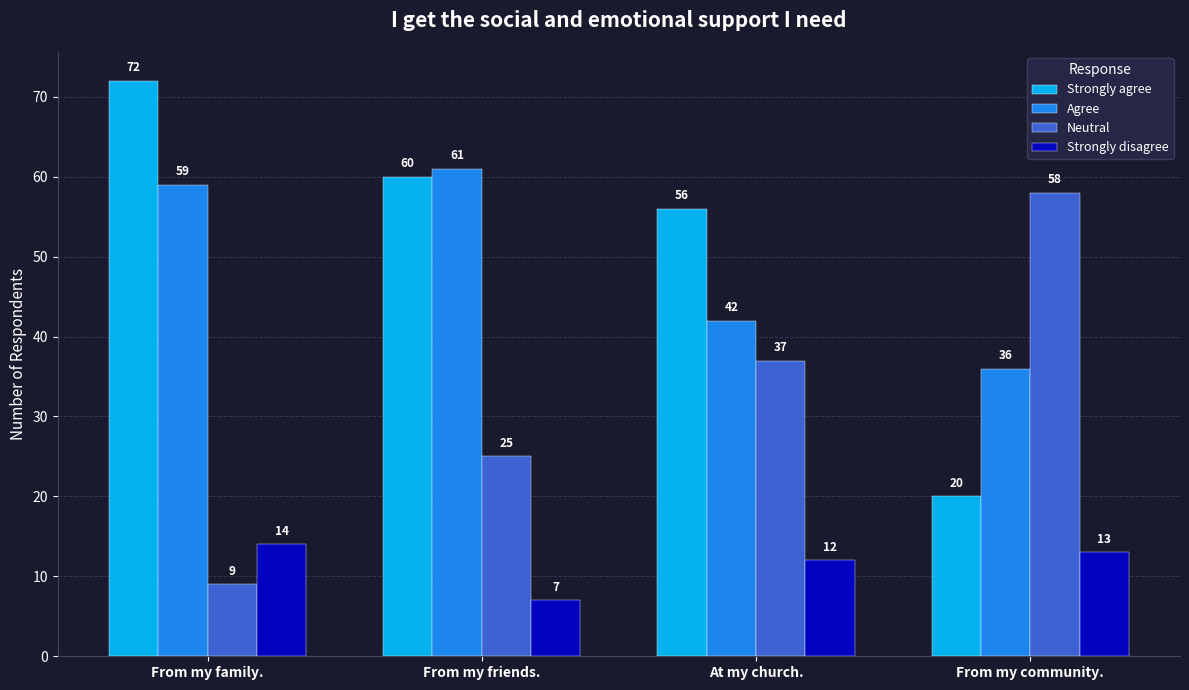

Which category has the lowest value across all series?

From my friends.